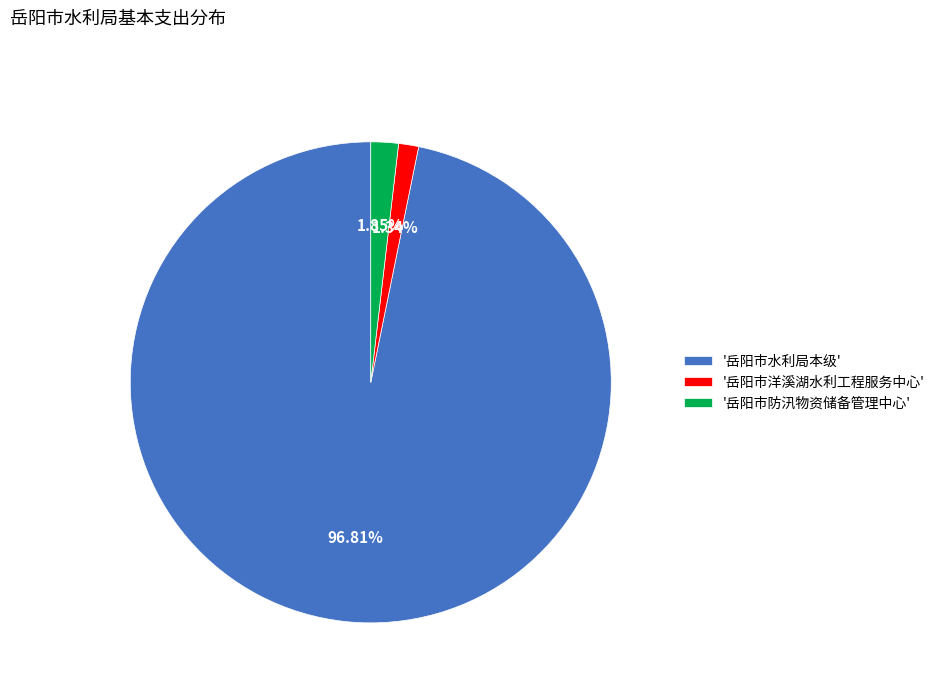

Rank the categories by value from highest to lowest.

'岳阳市水利局本级', '岳阳市防汛物资储备管理中心', '岳阳市洋溪湖水利工程服务中心'